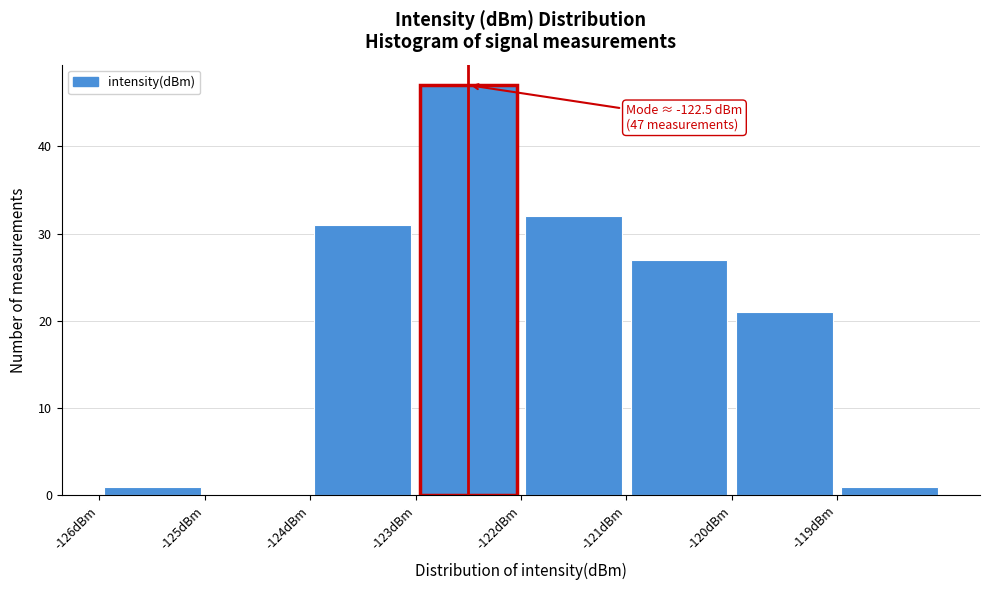

Over which range of the x-axis is the bar tallest?

-123 to -122